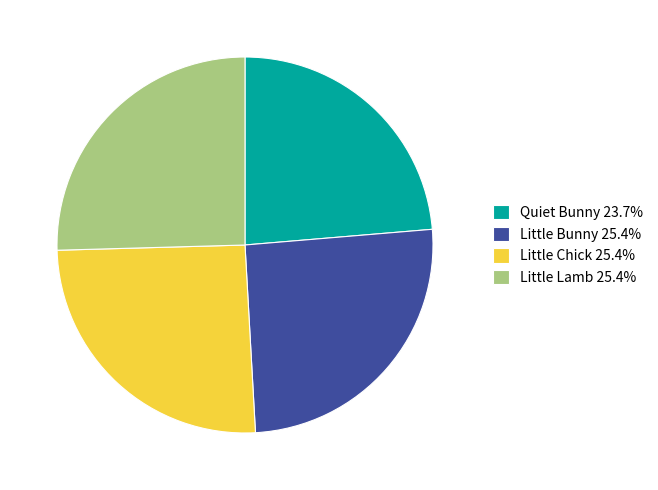

Does any single category account for the majority?

No